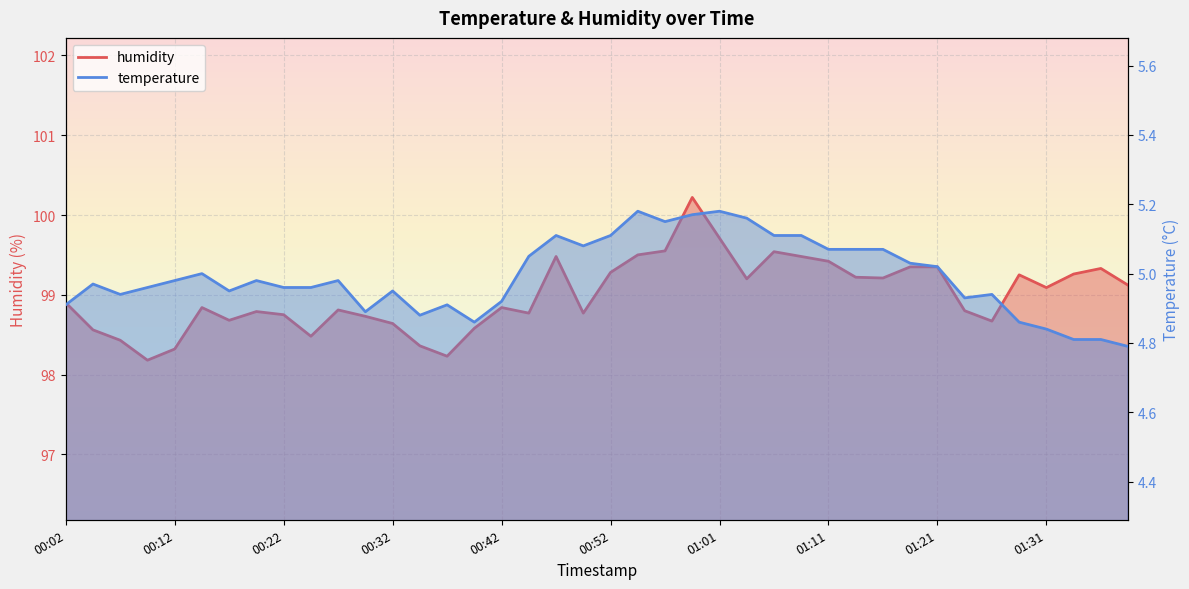

How many series are shown in this chart?

2